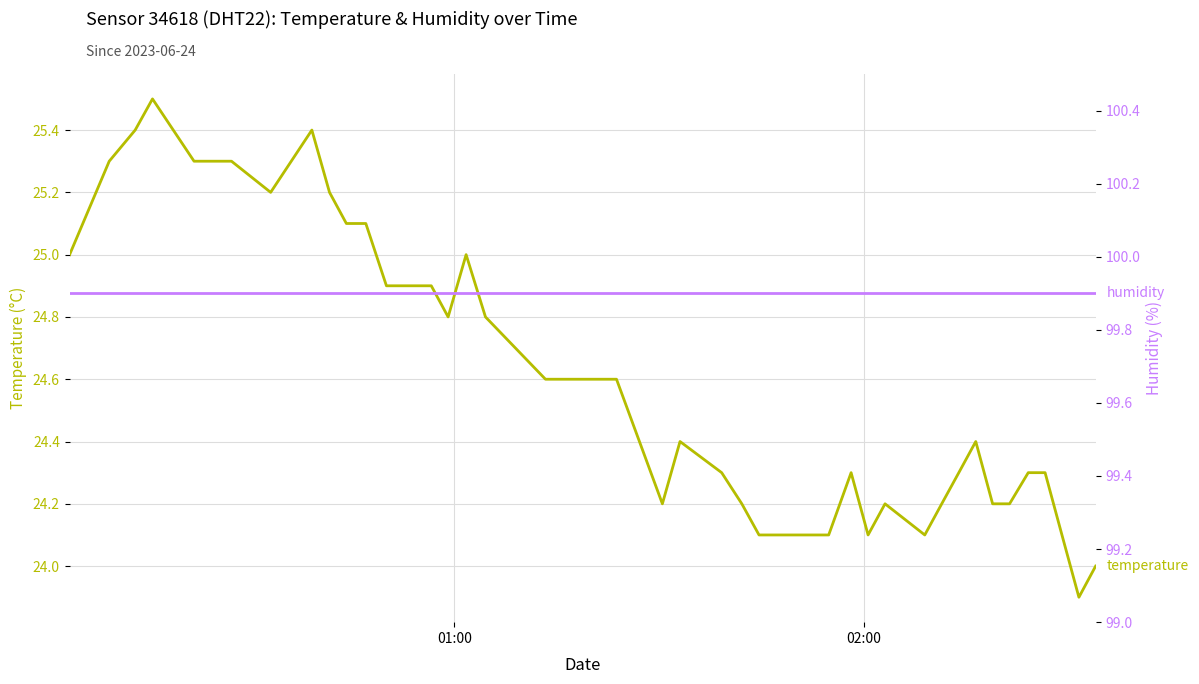

Is this an area chart (filled region under the line)?

No